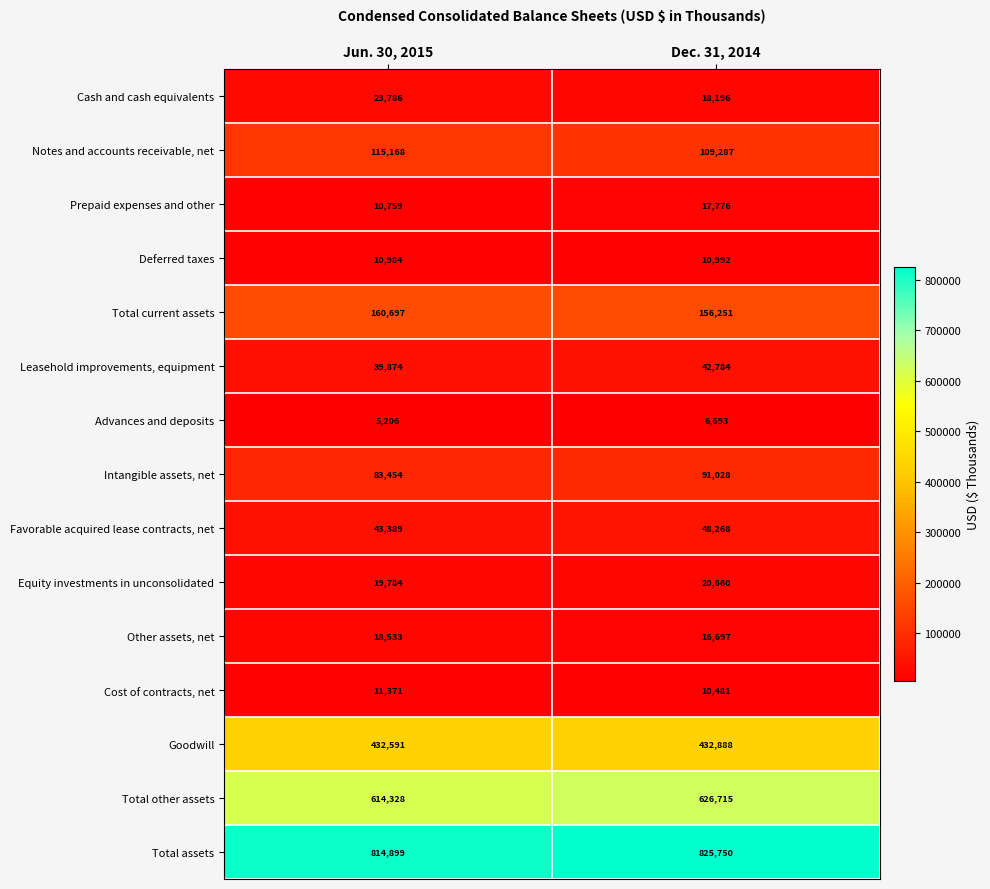

True or false: Notes and accounts receivable, net has a value of 109287 at Dec. 31, 2014.

True